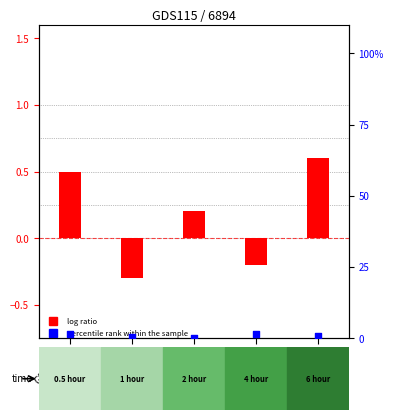

Is the value of percentile rank within the sample at GSM1078 greater than the value of log ratio at GSM1090?

Yes